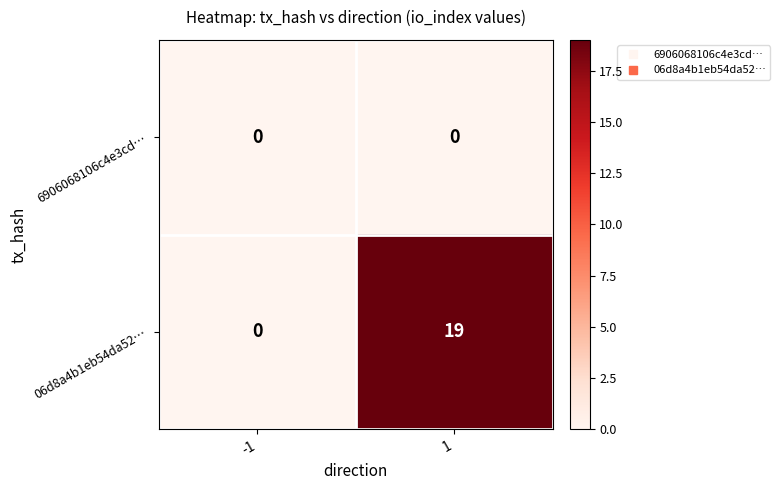

Rank the series by their maximum value, from highest to lowest.

06d8a4b1eb54da52…, 6906068106c4e3cd…